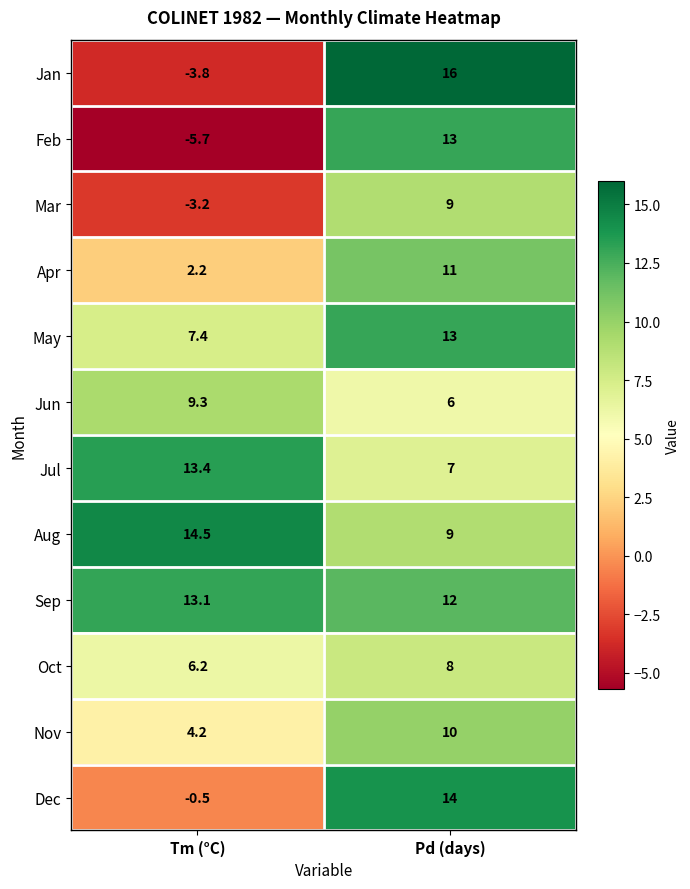

Is it true that Oct equals 8.0 at Pd (days)?

True